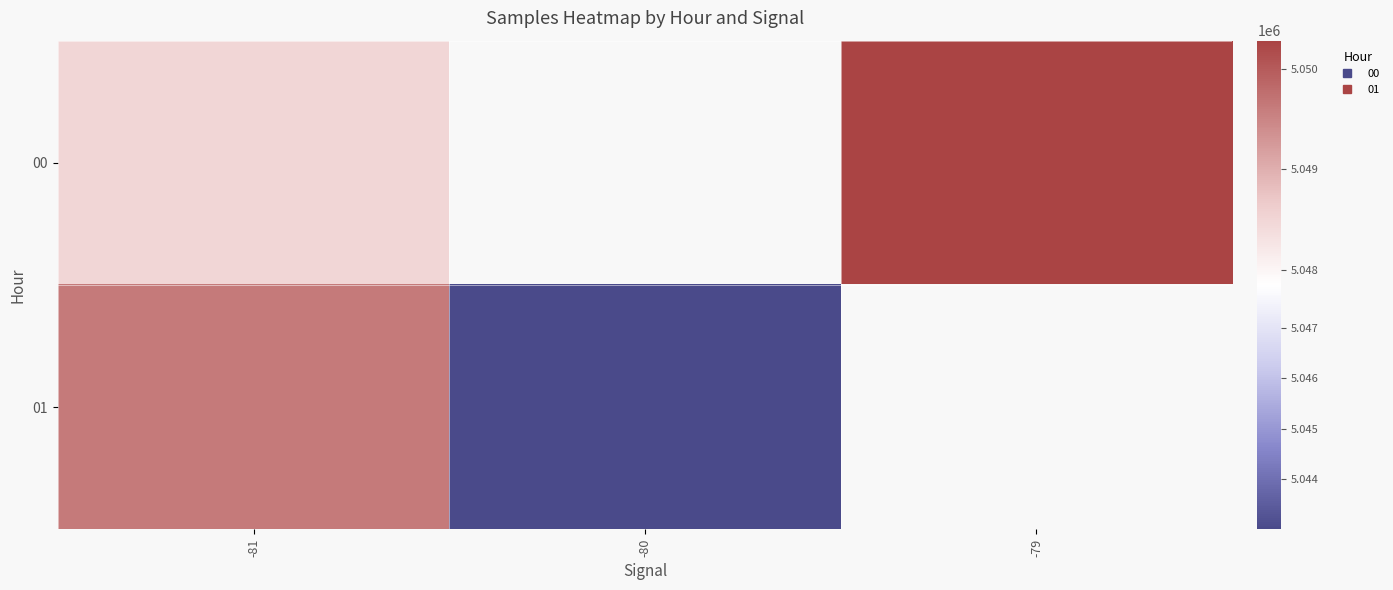

Is it true that 00 equals 5048476.5 at -81?

True